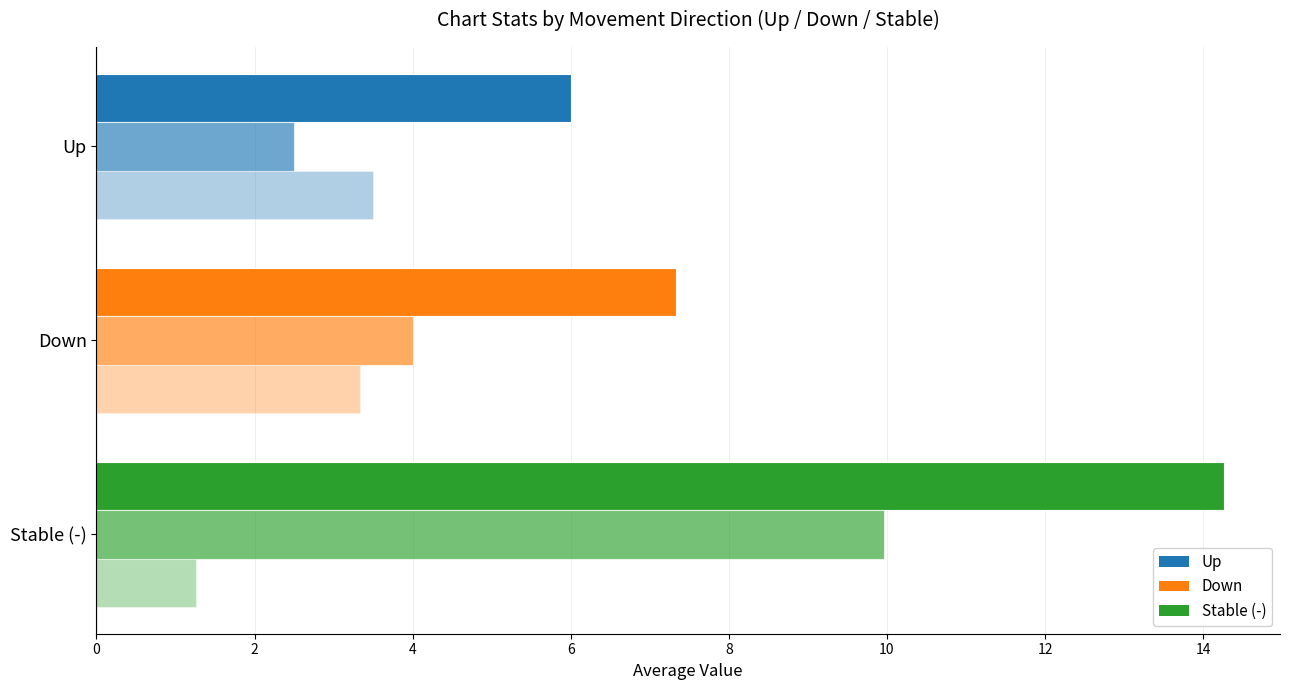

Reading left to right, transcribe all the data shown in this chart.

Avg Position: 14.3	7.3	6.0
Avg Peak Position: 10.0	4.0	2.5
Avg Weeks on Chart: 1.3	3.3	3.5